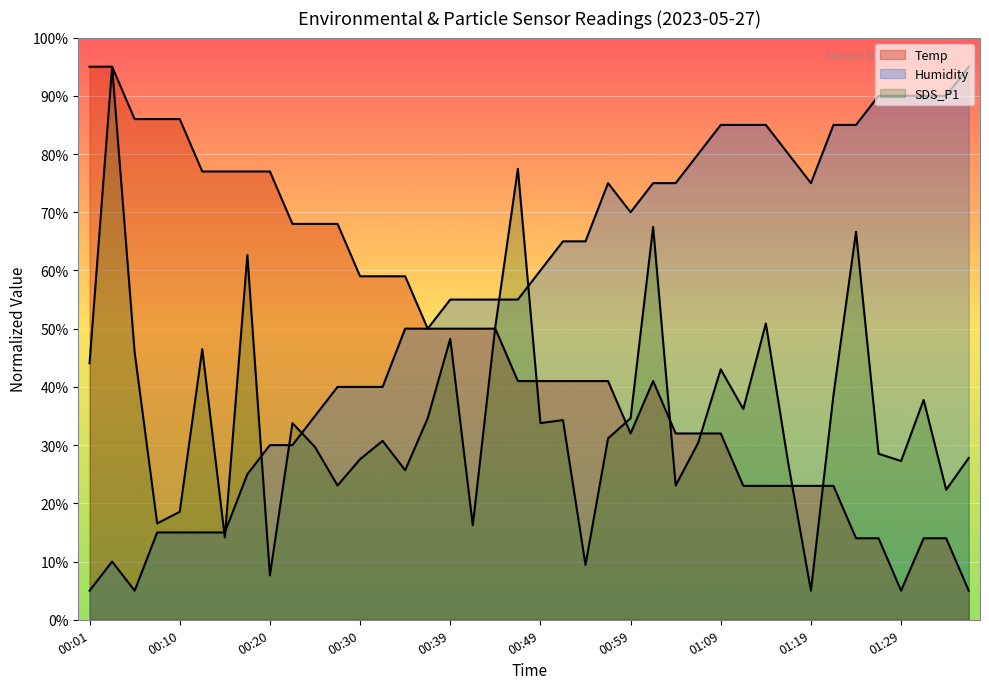

How many times do Temp and SDS_P1 cross each other?

7